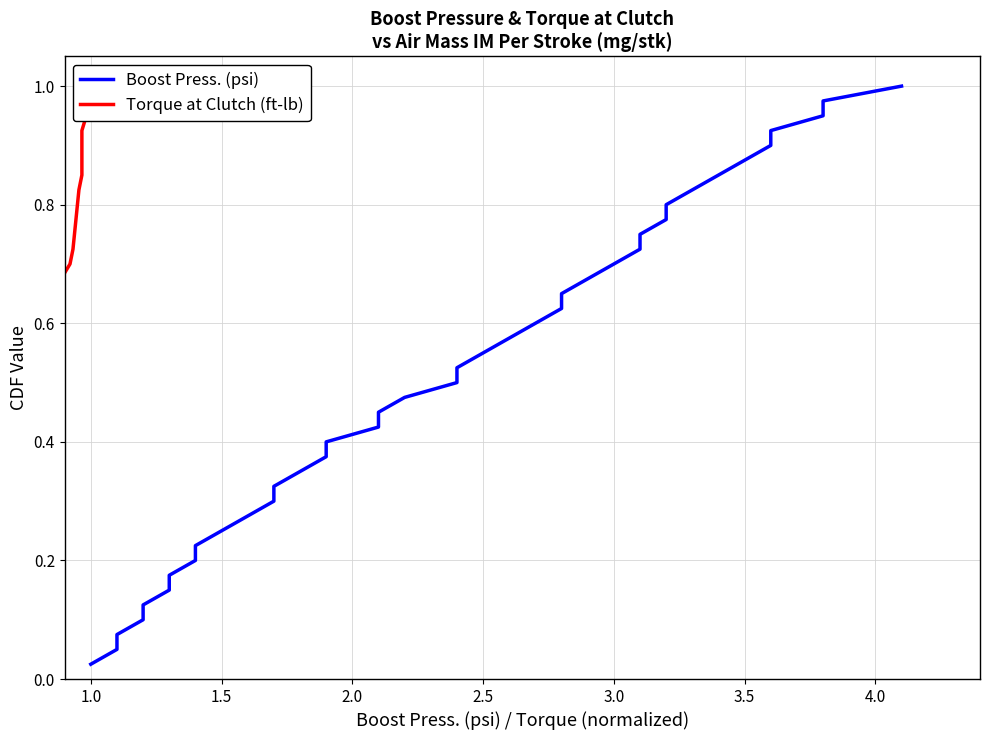

The Boost Press. (psi) series shows 0.7 at 2.5. True or false?

False